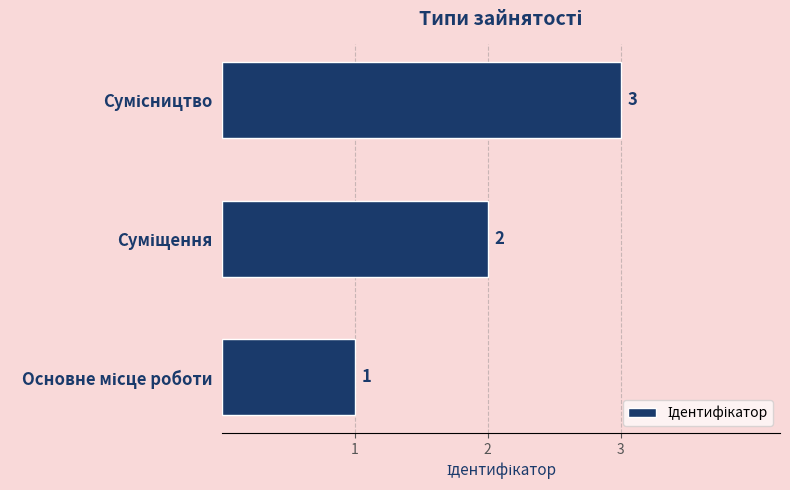

What is the greatest value displayed?

3